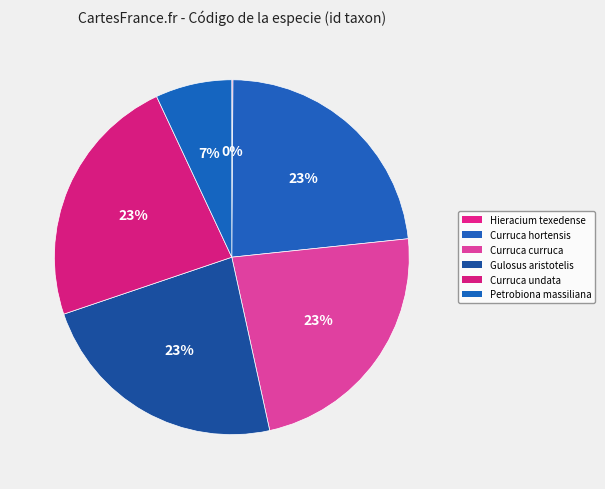

Does any single category account for the majority?

No